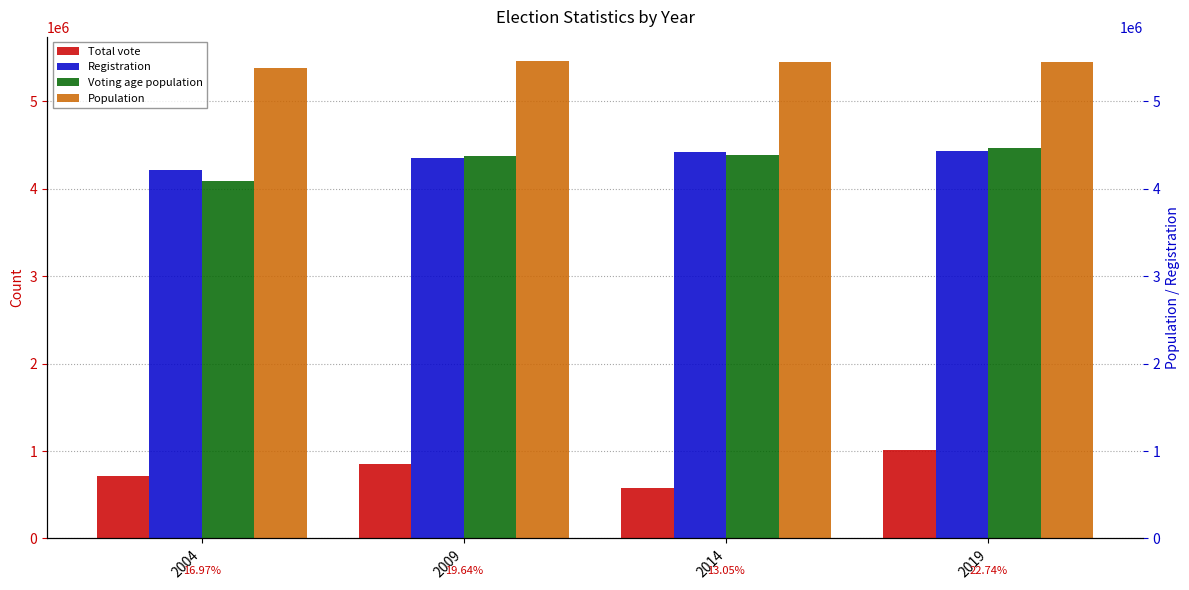

What is the greatest value displayed?

5463046